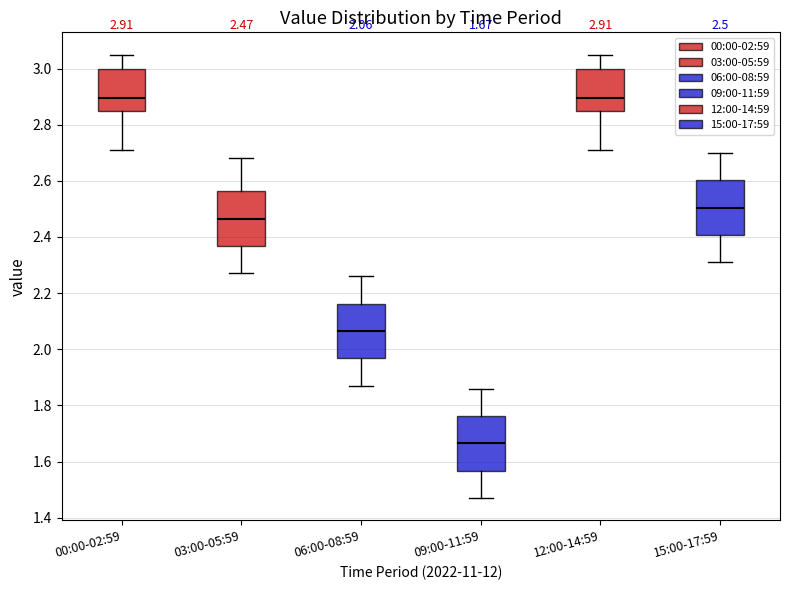

Which box has the lowest median line?

09:00-11:59